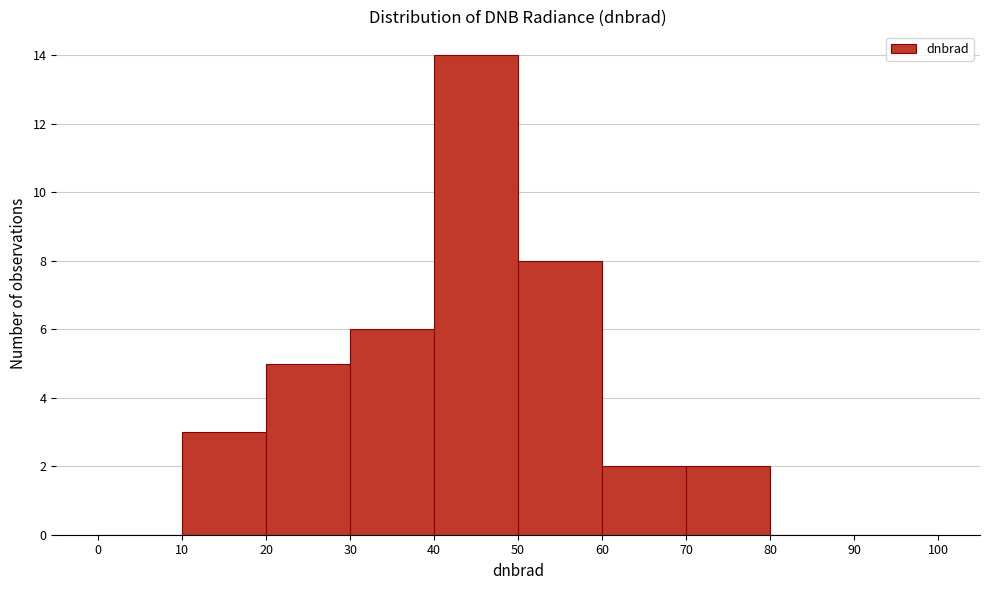

What is the height of the bar covering 70 to 80 on the x-axis? The values are not printed on the chart, so give them approximately, as read against the axis.

2